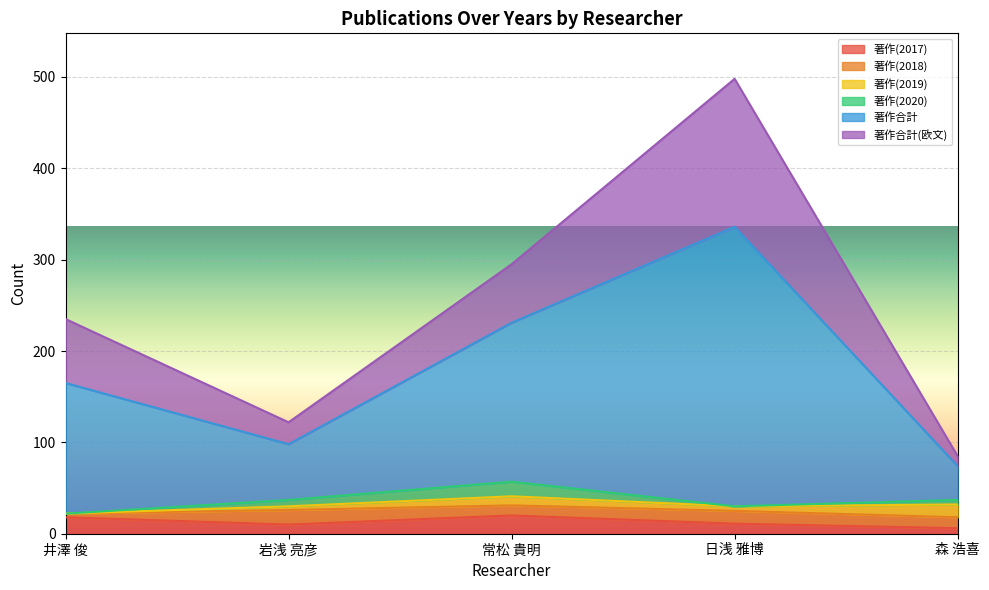

At which category is the sum across all series the highest?

日浅 雅博